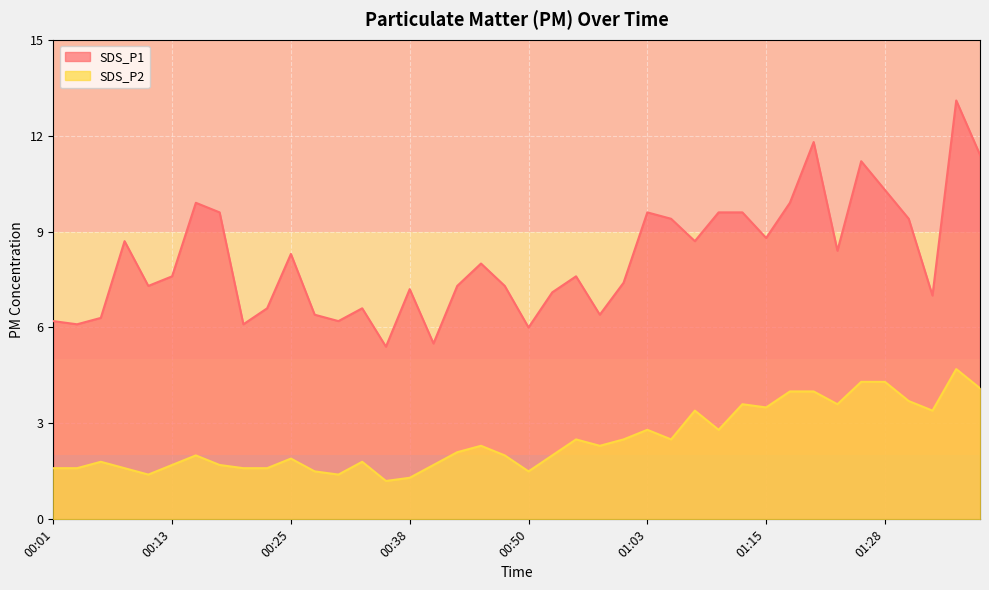

Is the value of SDS_P2 at 01:28 greater than the value of SDS_P1 at 00:13?

No